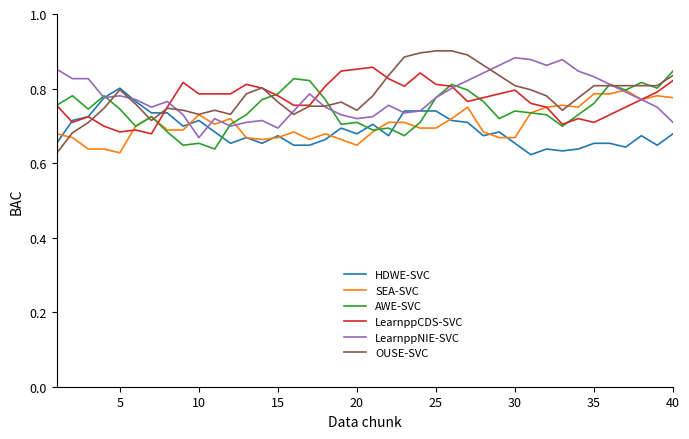

Which series has the largest range (max minus min)?

OUSE-SVC